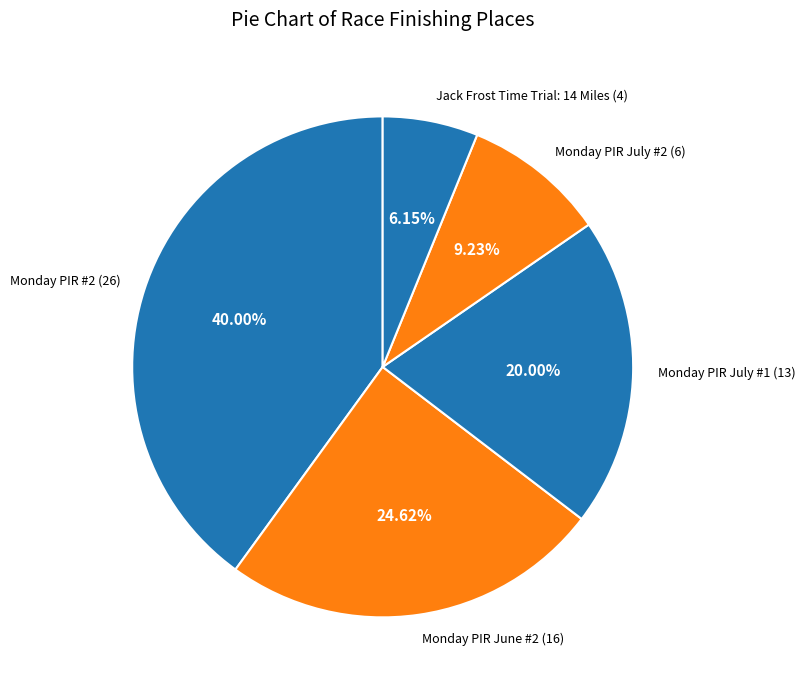

To the nearest percent, what is the difference between the largest and smallest slice percentages?

34%